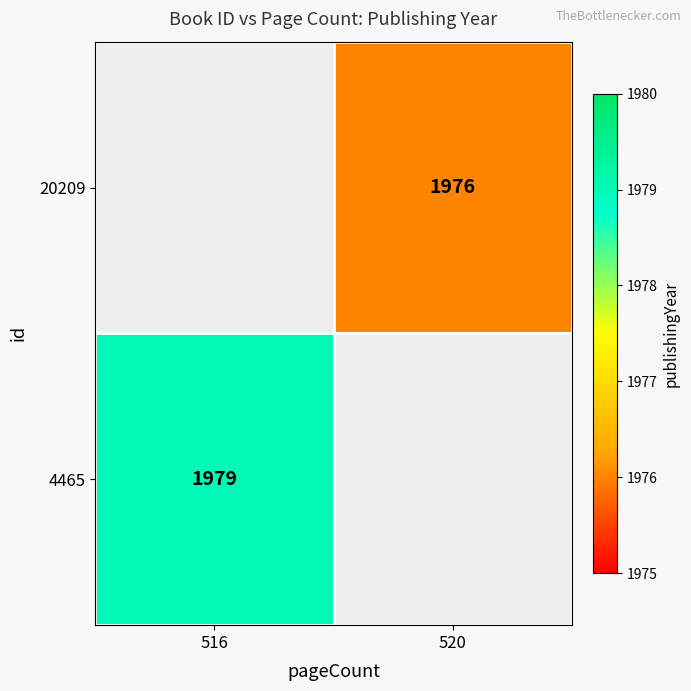

The value of 20209 at 520 is 1976. True or false?

True